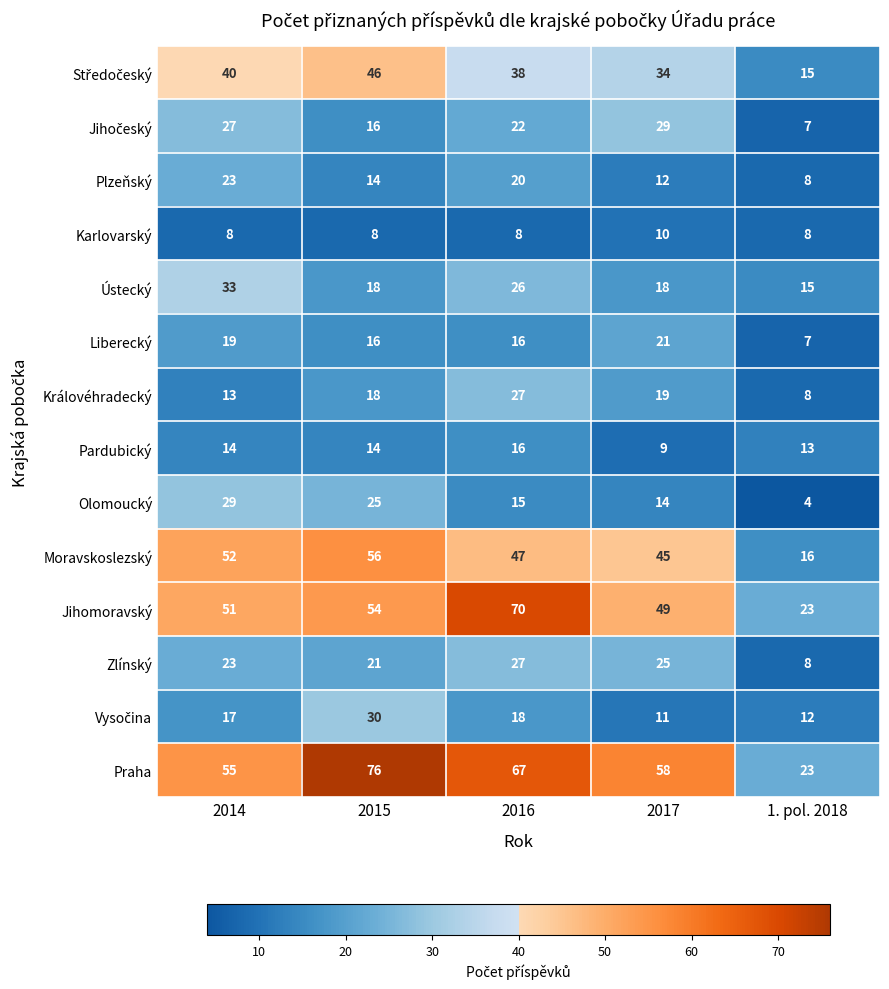

What is the difference between the Ústecký values at 2015 and 1. pol. 2018?

3